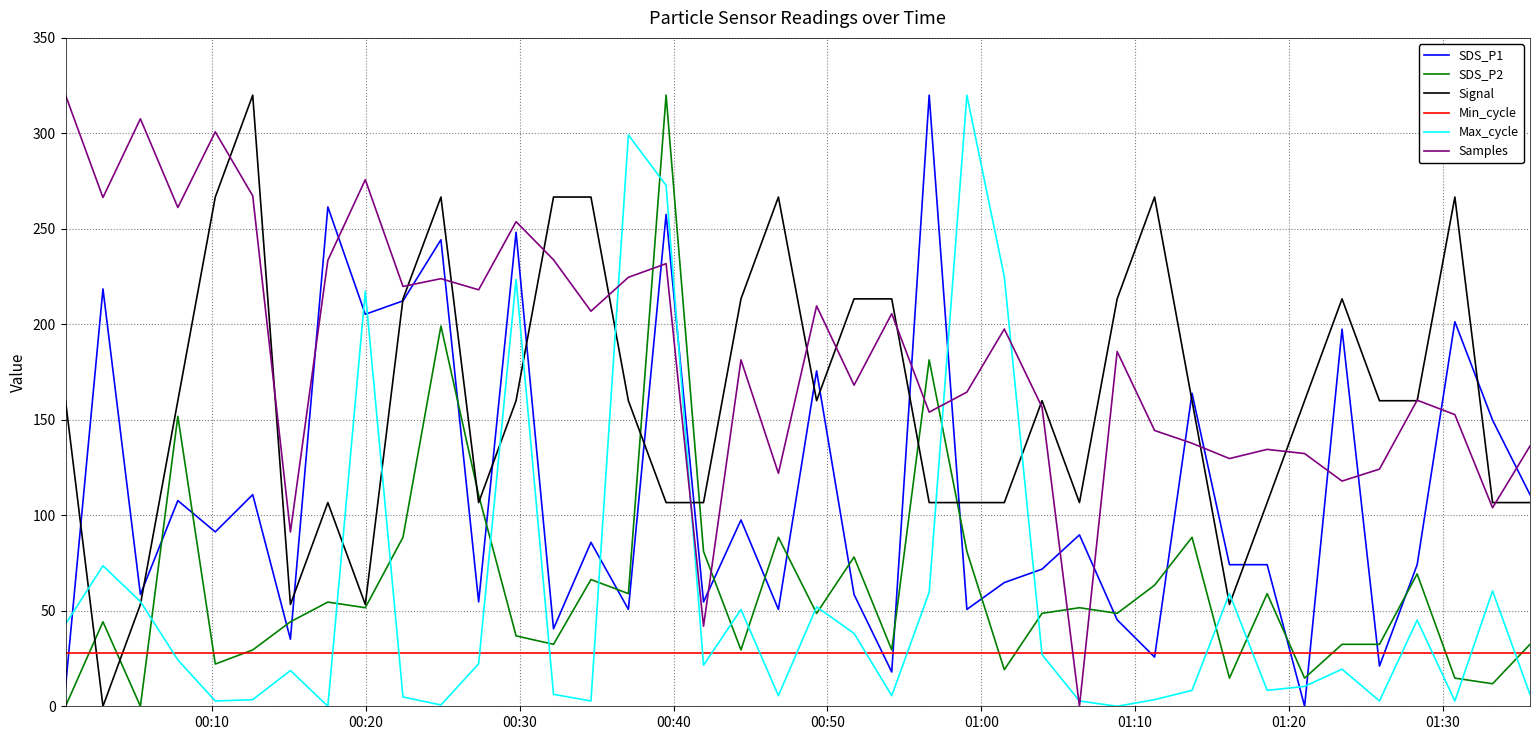

After their last crossing, which series has the higher values: Samples or Min_cycle?

Samples